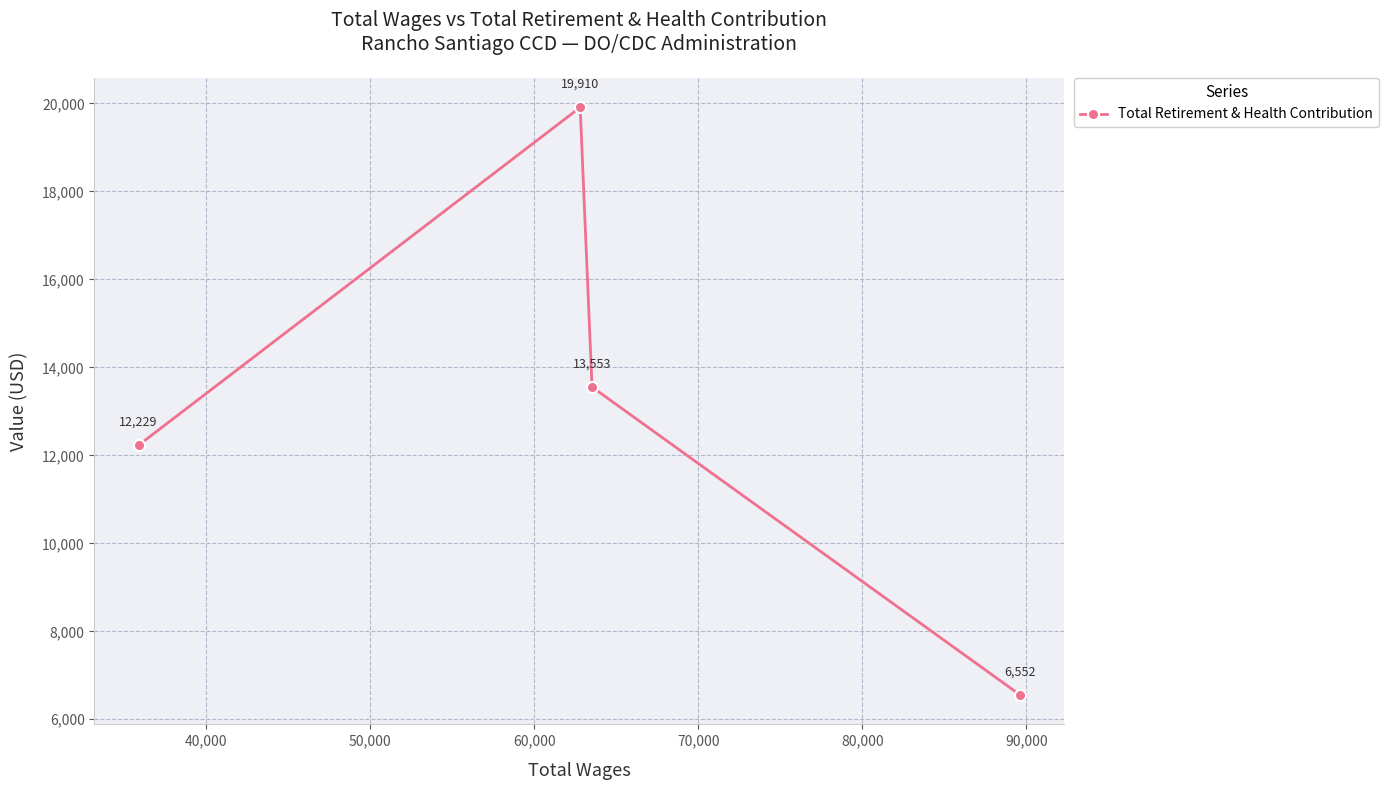

What is the minimum value shown in the chart?

6552